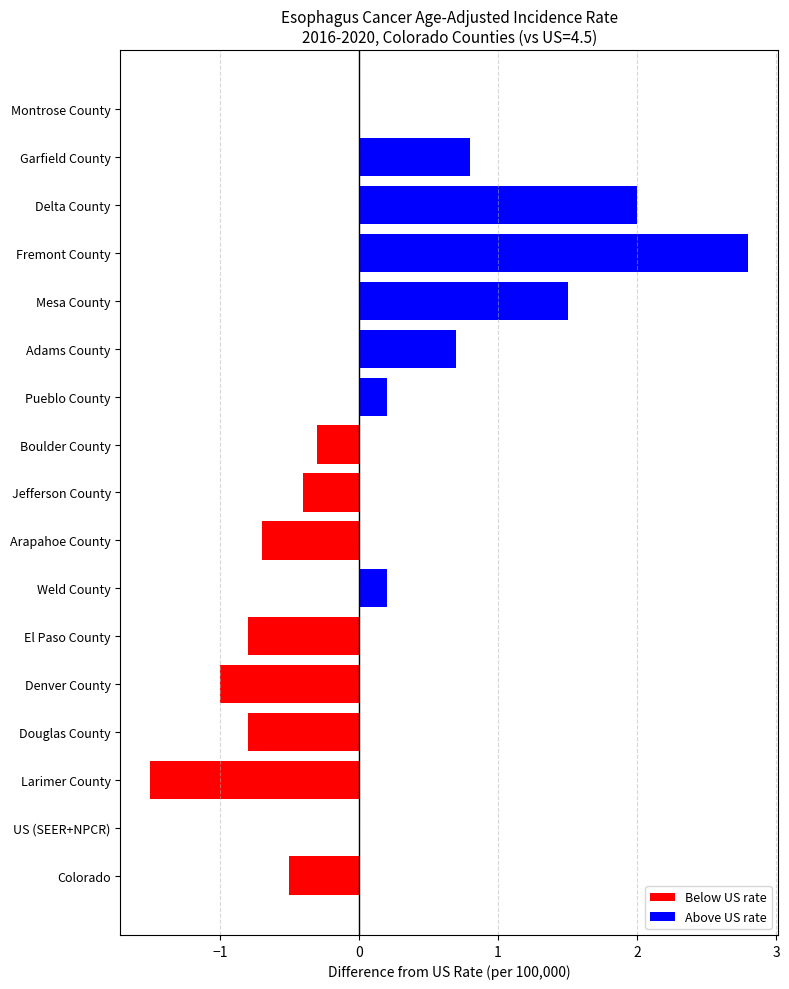

What is the greatest value displayed?

2.8